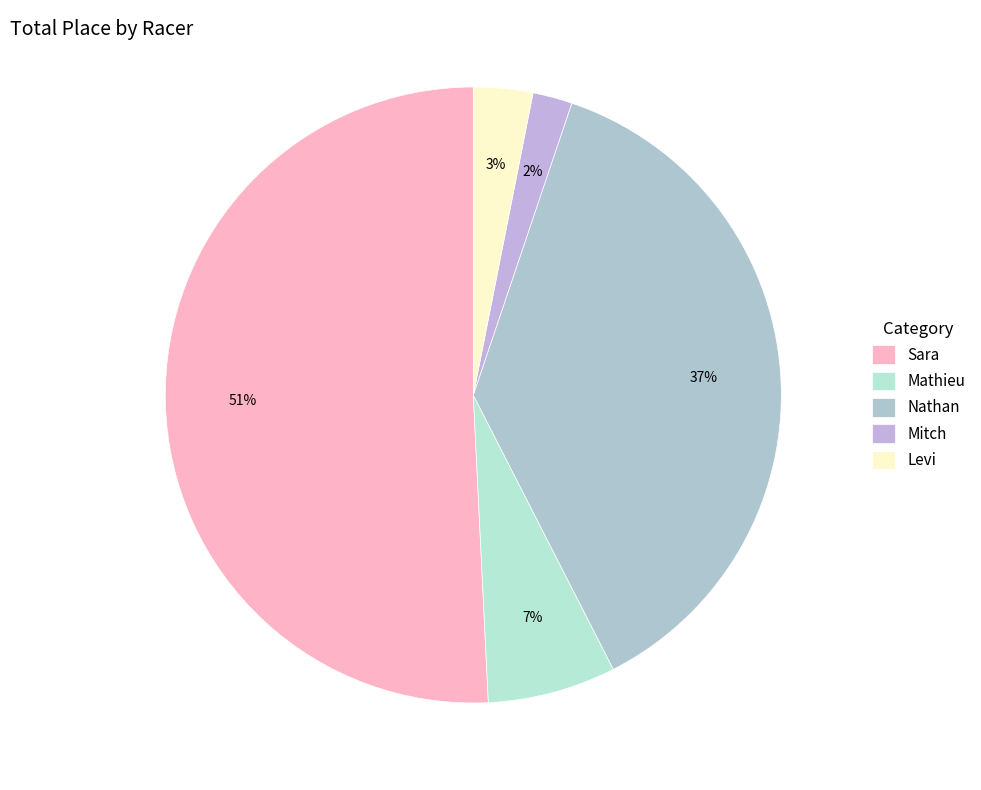

Count the number of slices in the pie.

5